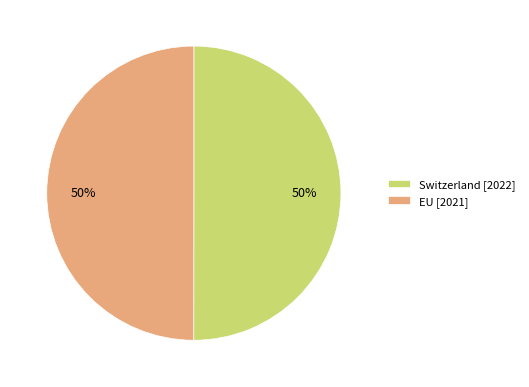

What percentage is the EU slice, to the nearest percent?

50%